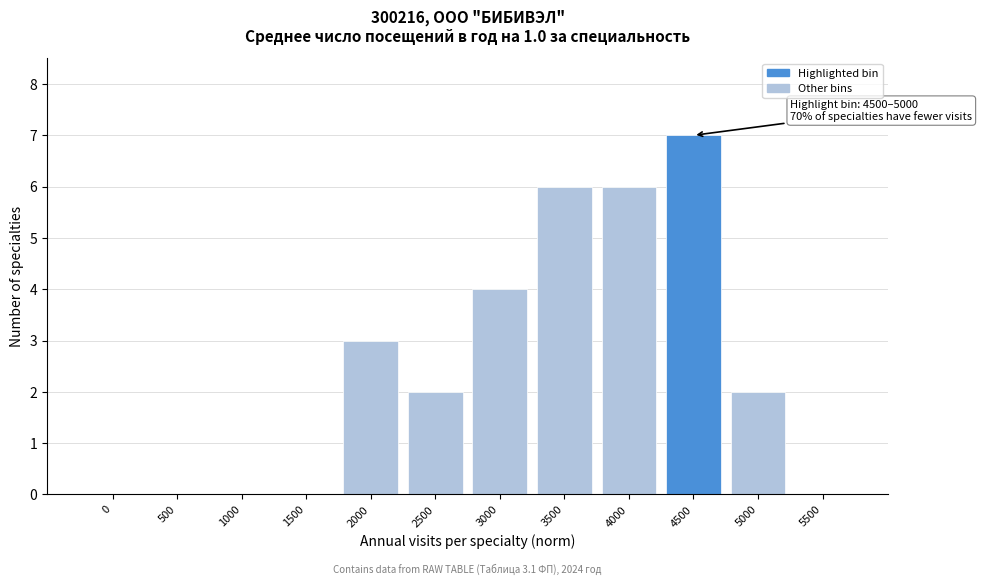

Reading left to right, list all the values displayed in this chart.

0=0	500=0	1000=0	1500=0	2000=3	2500=2	3000=4	3500=6	4000=6	4500=7	5000=2	5500=0